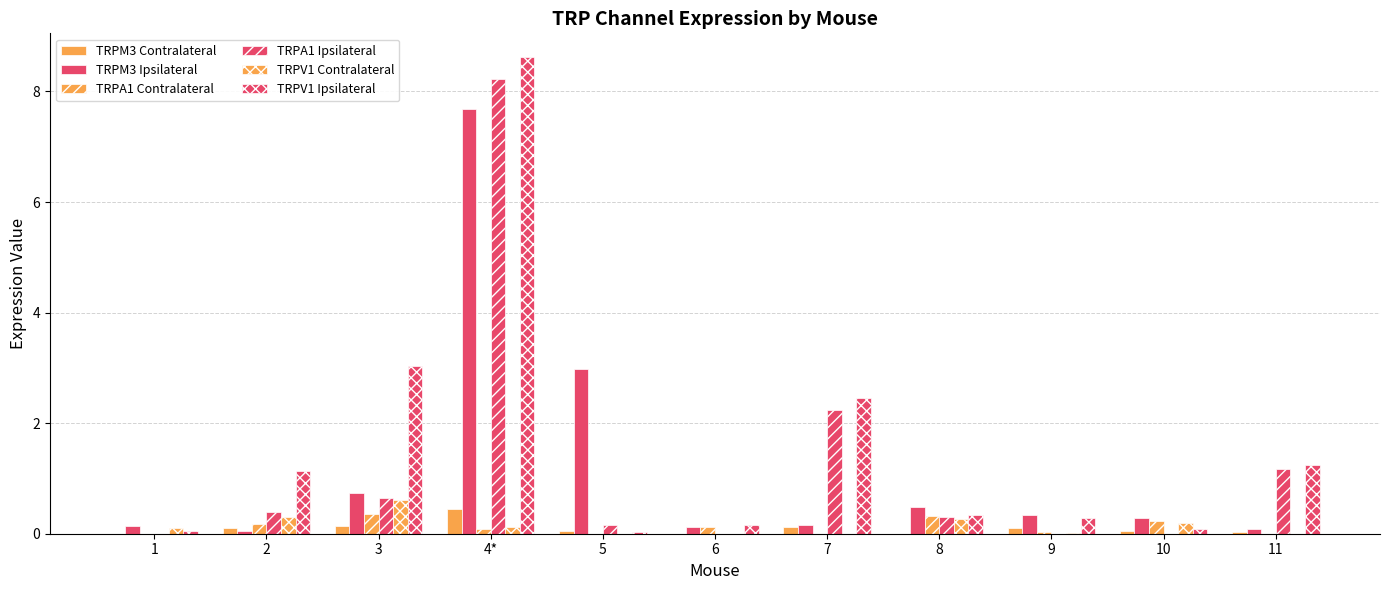

Are the bars grouped side by side (vs. stacked)?

Yes